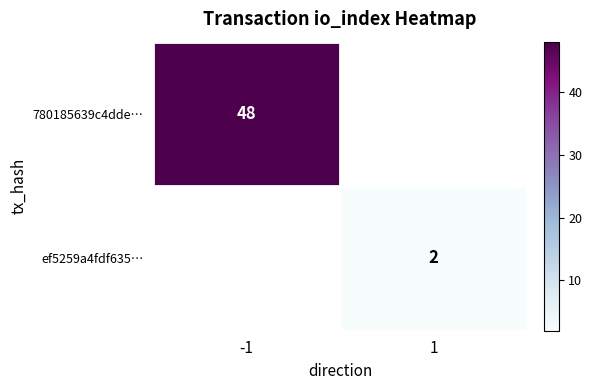

Is it true that ef5259a4fdf635… equals 2 at 1?

True